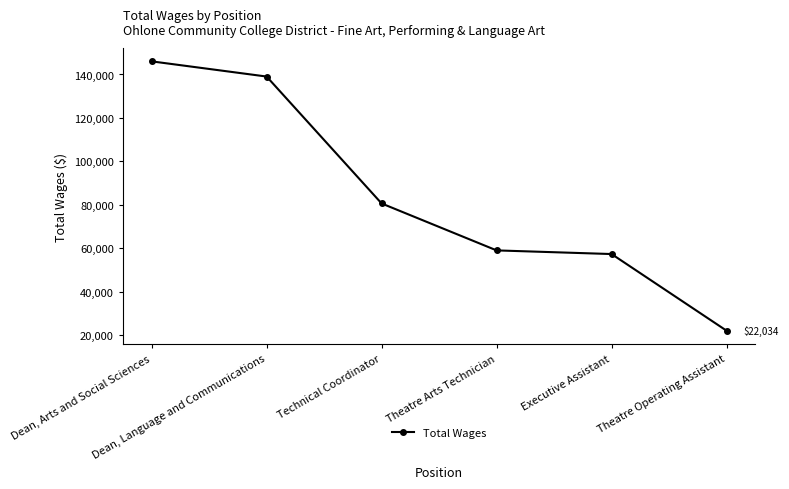

Rank the categories by value from lowest to highest.

Theatre Operating Assistant, Executive Assistant, Theatre Arts Technician, Technical Coordinator, Dean, Language and Communications, Dean, Arts and Social Sciences